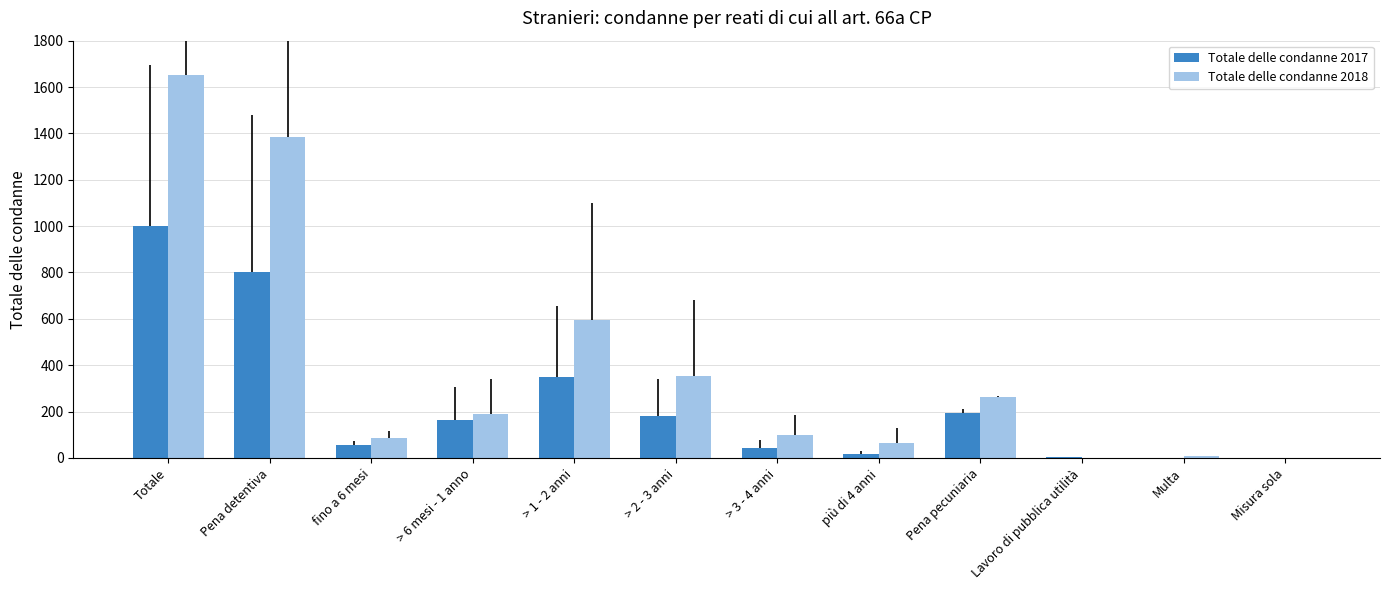

Between > 6 mesi - 1 anno and più di 4 anni, which series saw the biggest shift?

Totale delle condanne 2017